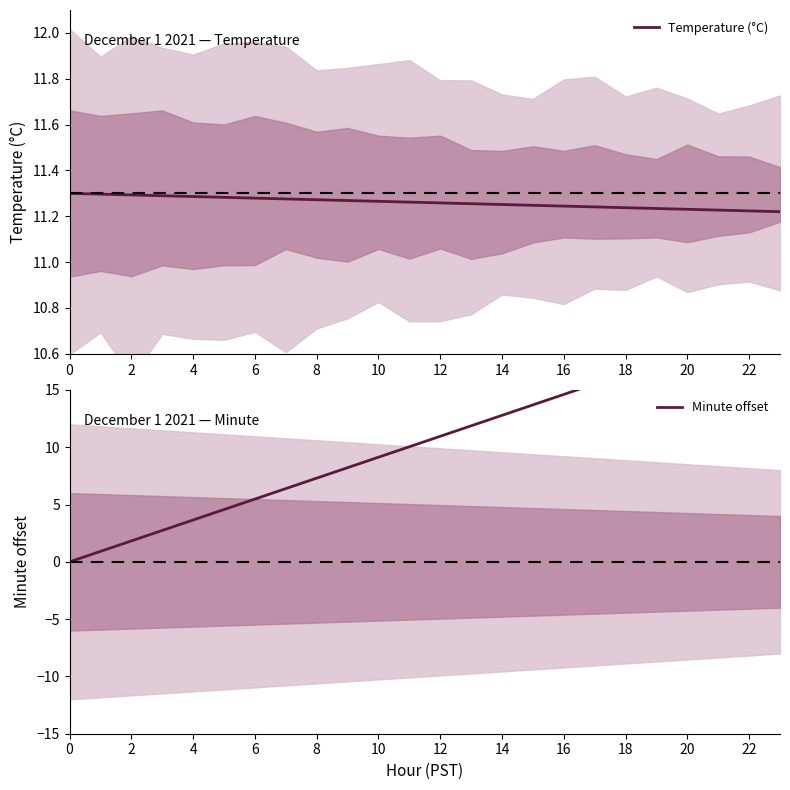

True or false: Temperature (°C) and Minute offset cross at least once.

True